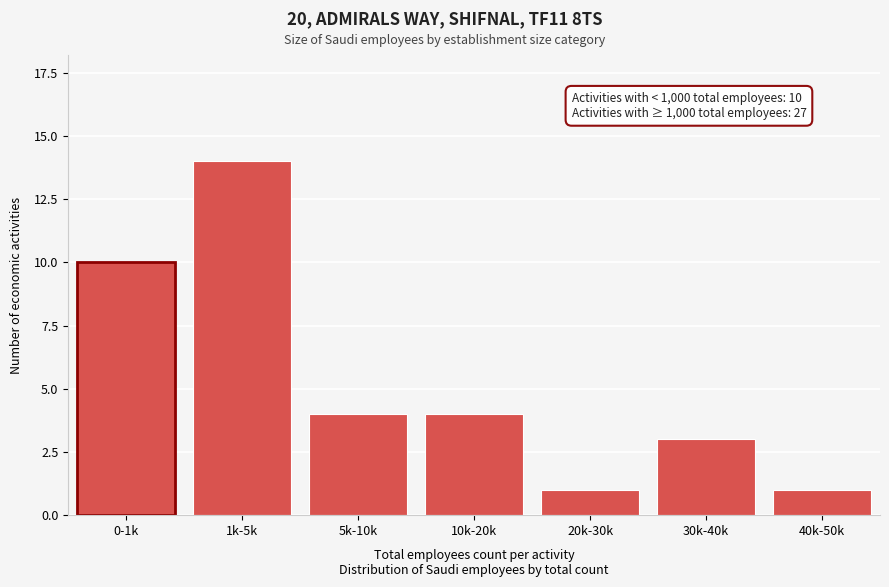

Reading left to right, extract all data points from this chart.

0-1k=10	1k-5k=14	5k-10k=4	10k-20k=4	20k-30k=1	30k-40k=3	40k-50k=1